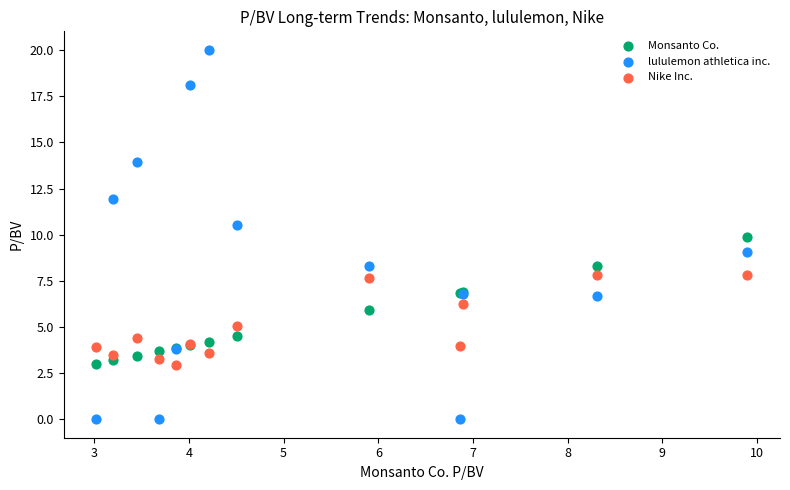

Which series contains the lowest Y value?

lululemon athletica inc.